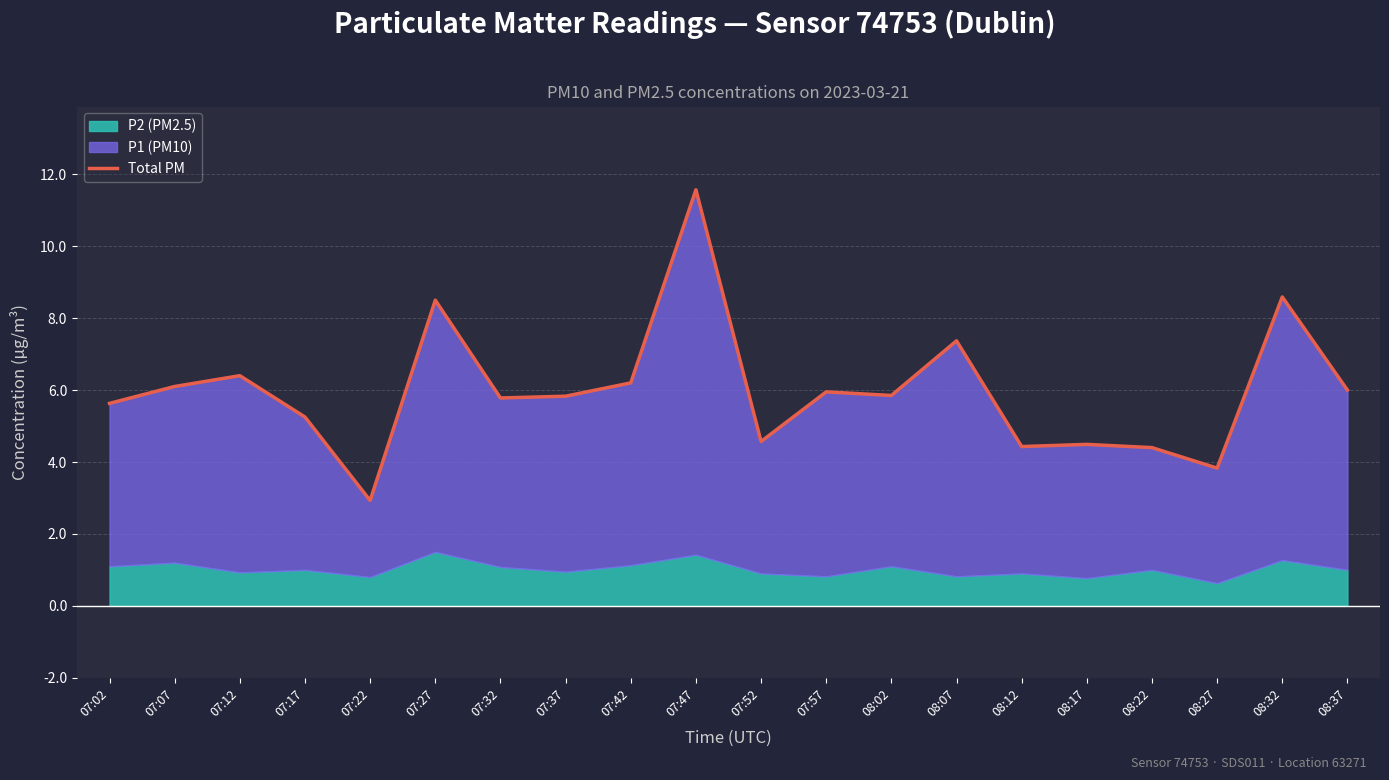

What position from the right is 07:02?

20